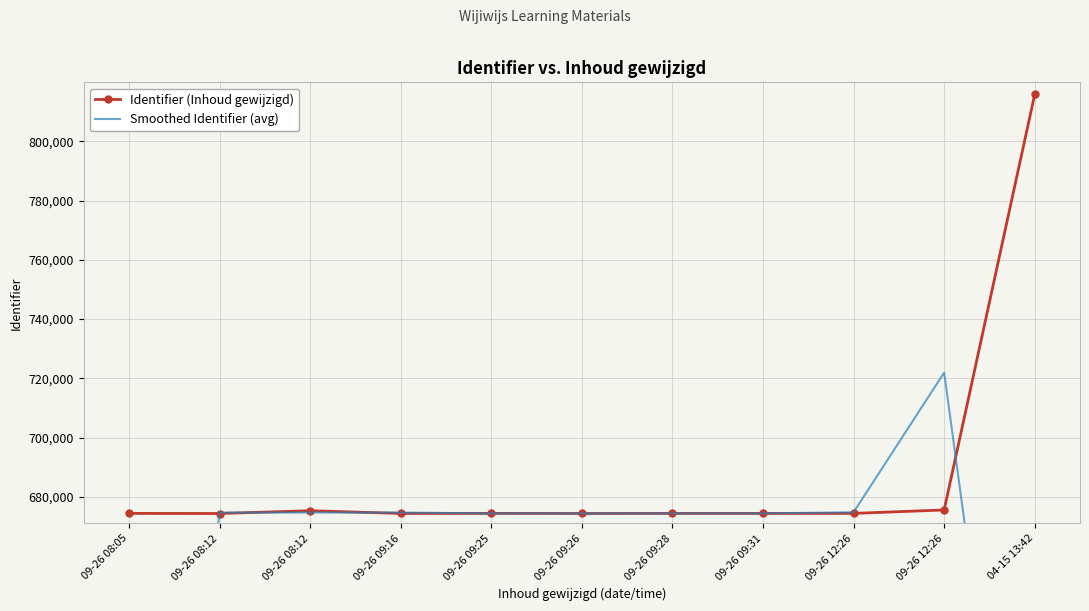

What is the spread (max minus min) of values at 09-26 09:26?

15.0